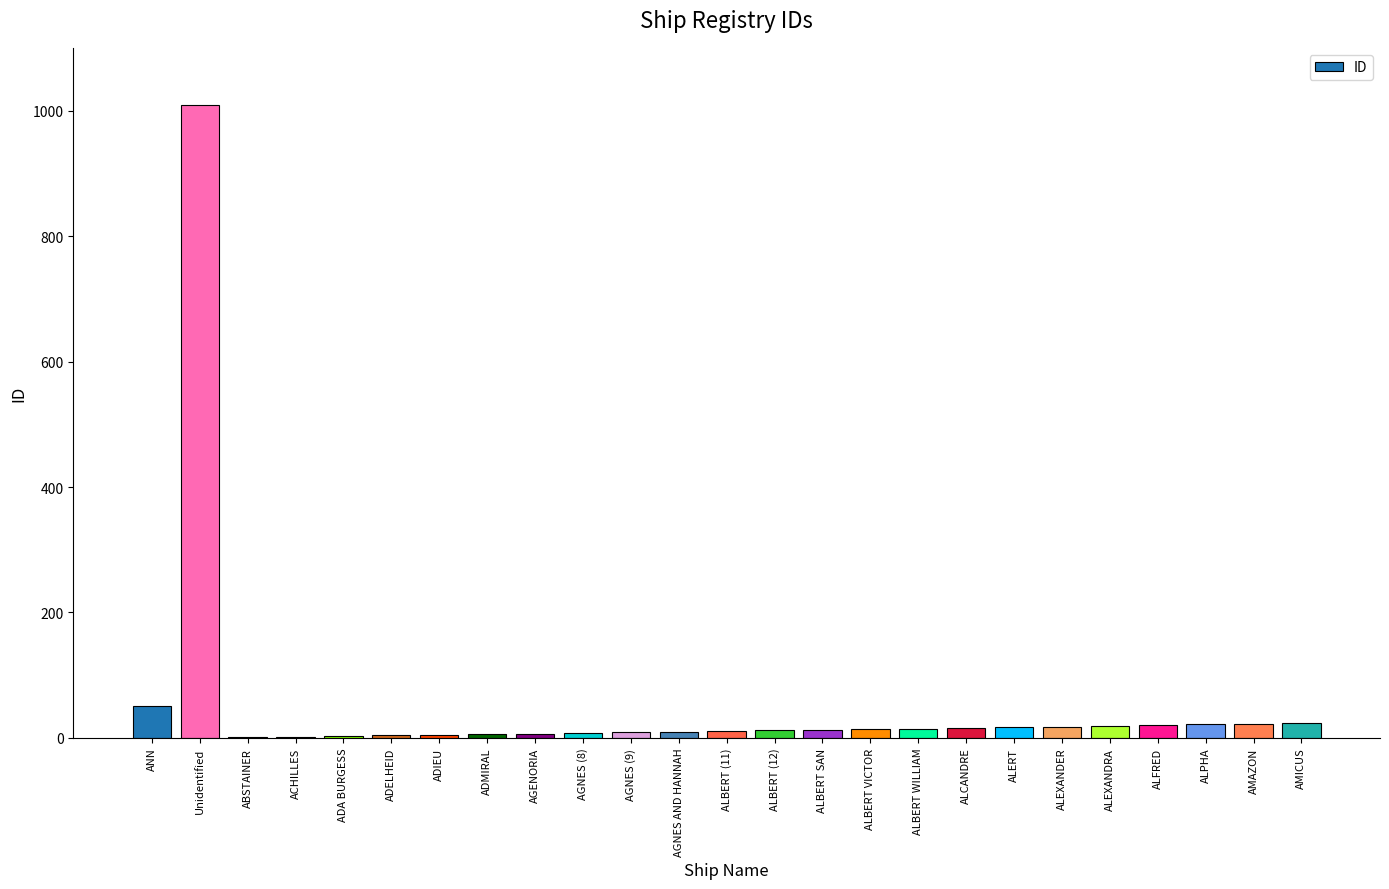

At which label is the value closest to 505?

ANN